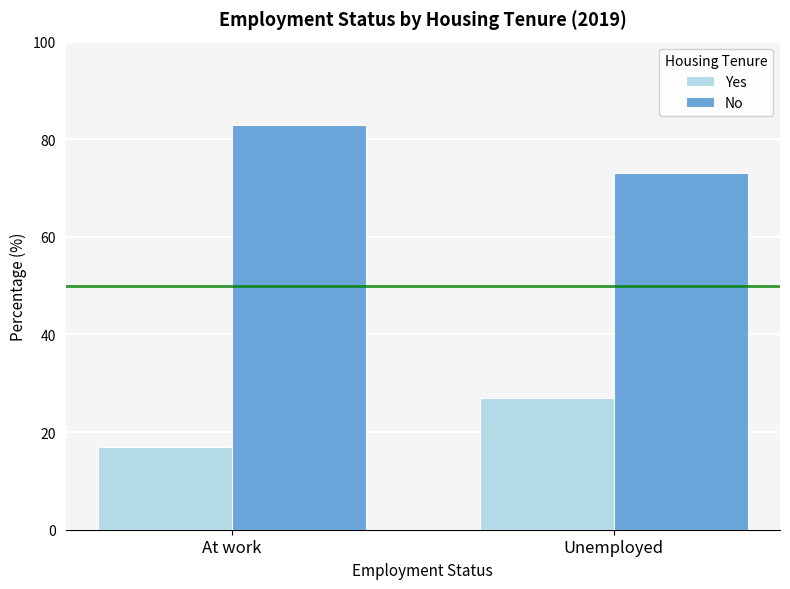

Reading left to right, list all the values displayed in this chart.

Yes: 17	27
No: 83	73